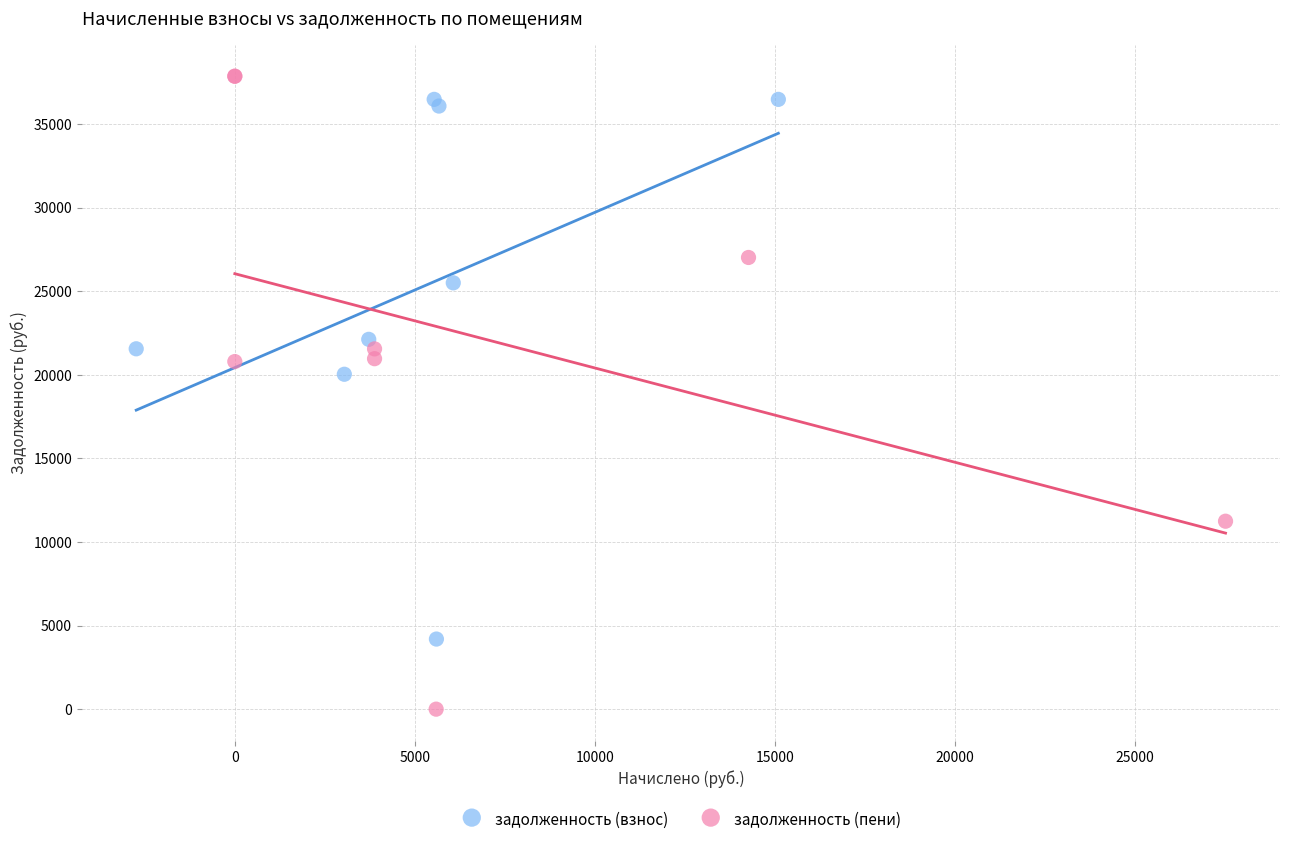

Which series has the largest Y range (max minus min)?

задолженность (пени)